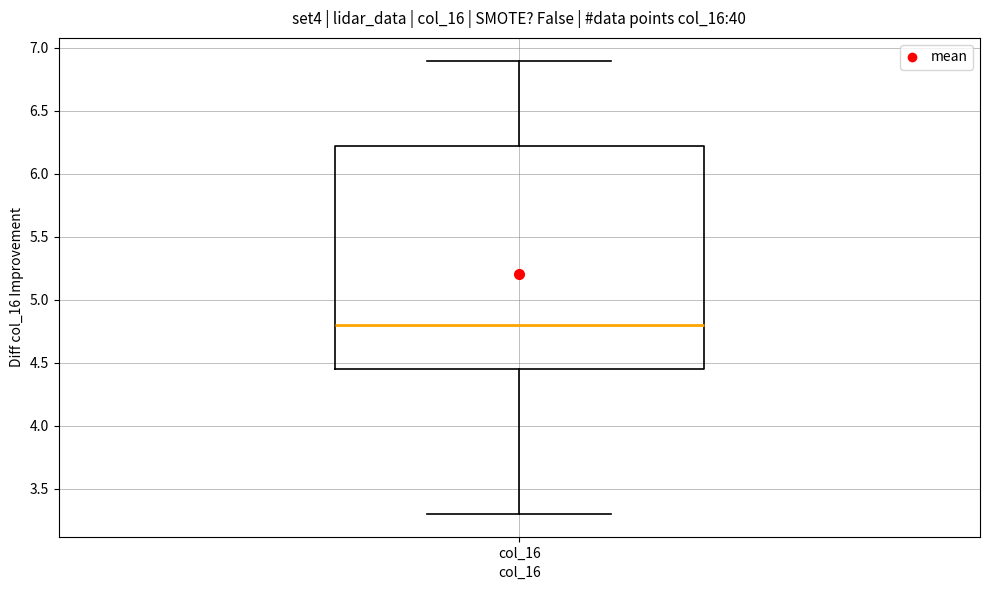

Read this box plot against the y-axis: the position of the median line, the range covered by the box, and the ends of both whiskers. The values are not printed on the chart, so give them approximately, as read against the axis.

median 4.80, box 4.45 to 6.25, whiskers 3.30 to 6.90